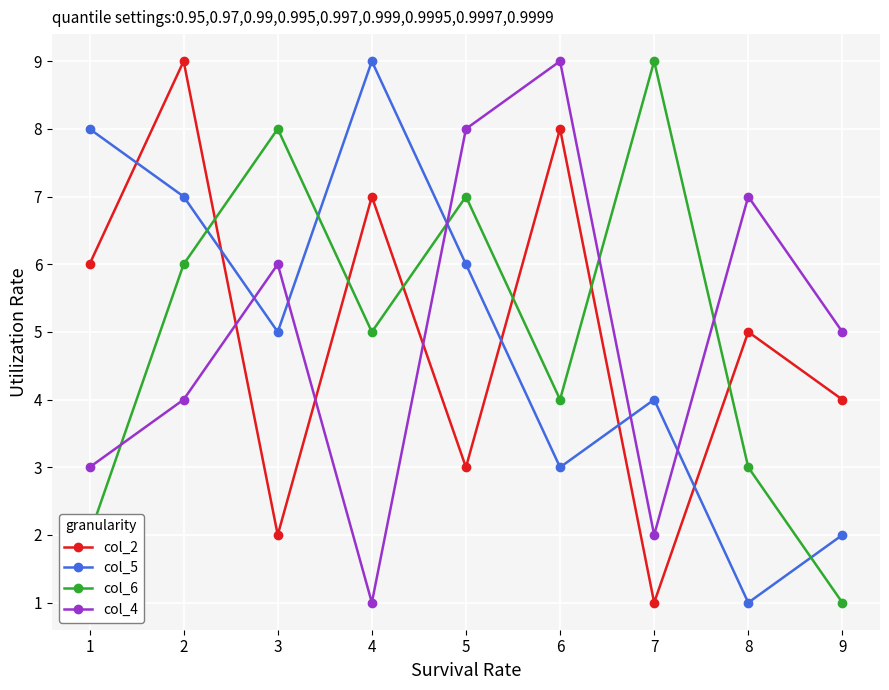

What is the sum of all col_2 values?

45